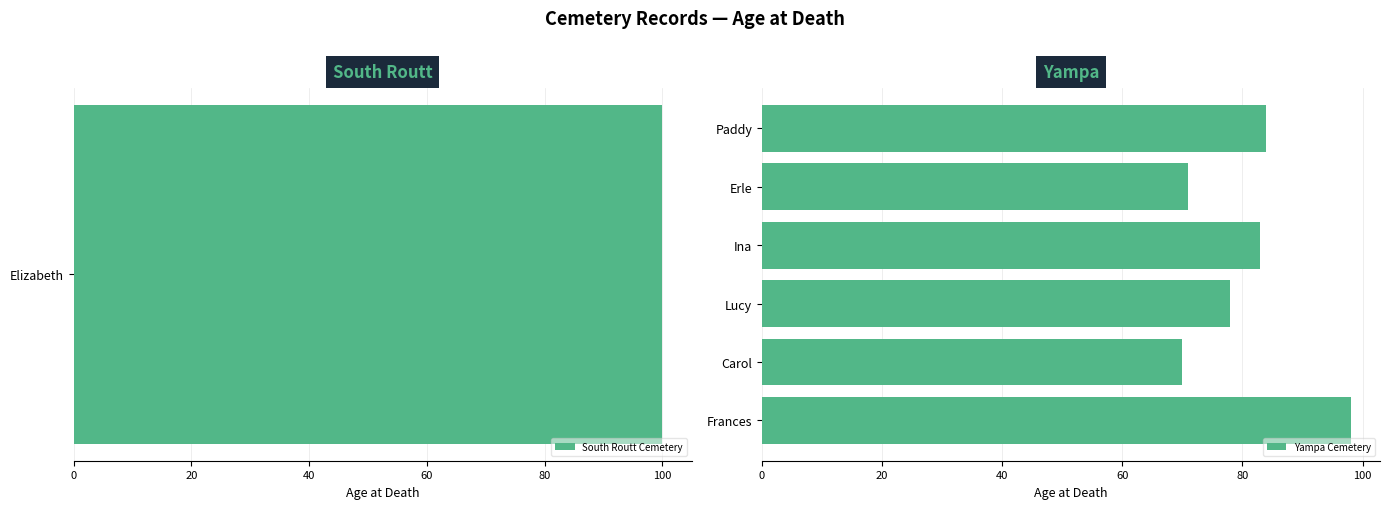

What is the minimum value shown in the chart?

70